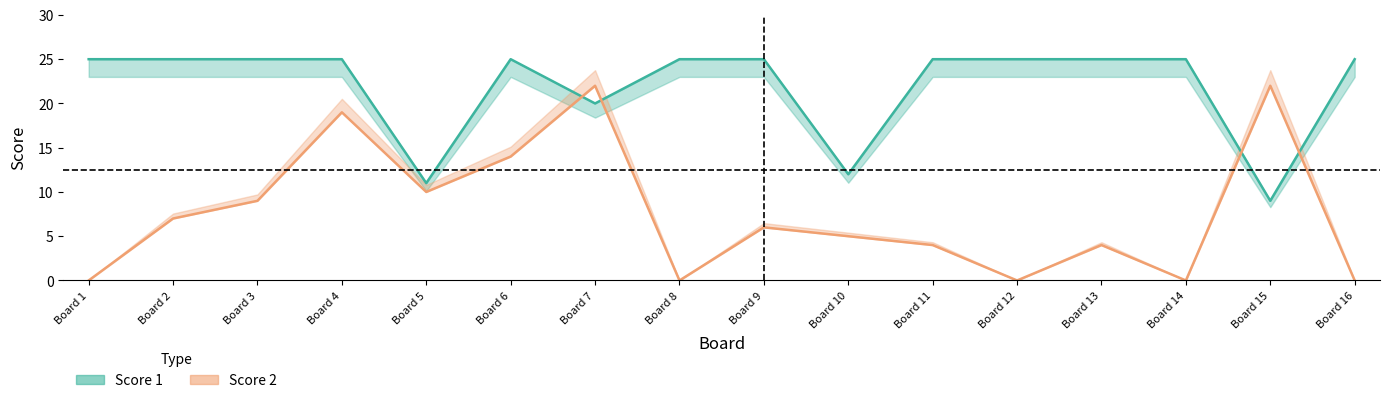

True or false: Score 1 and Score 2 intersect in this chart.

True